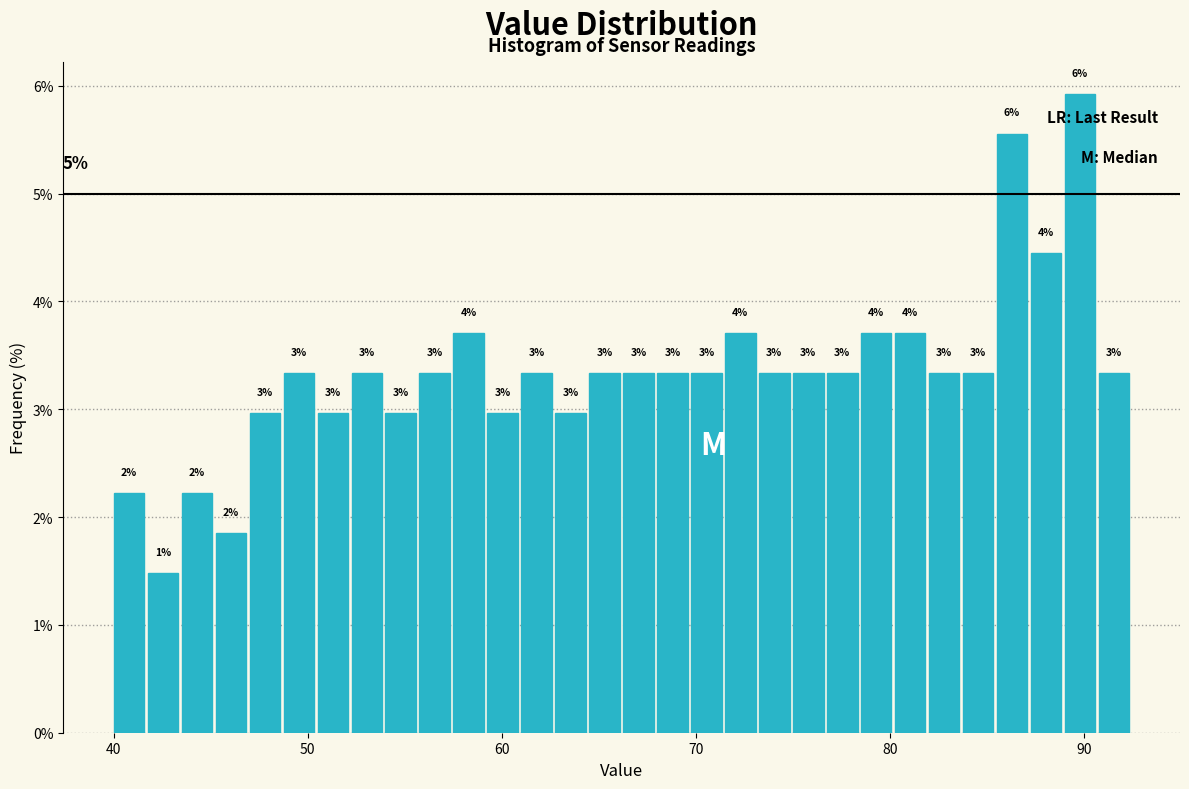

Read against the x-axis, roughly where is the centre of the tallest bar?

90